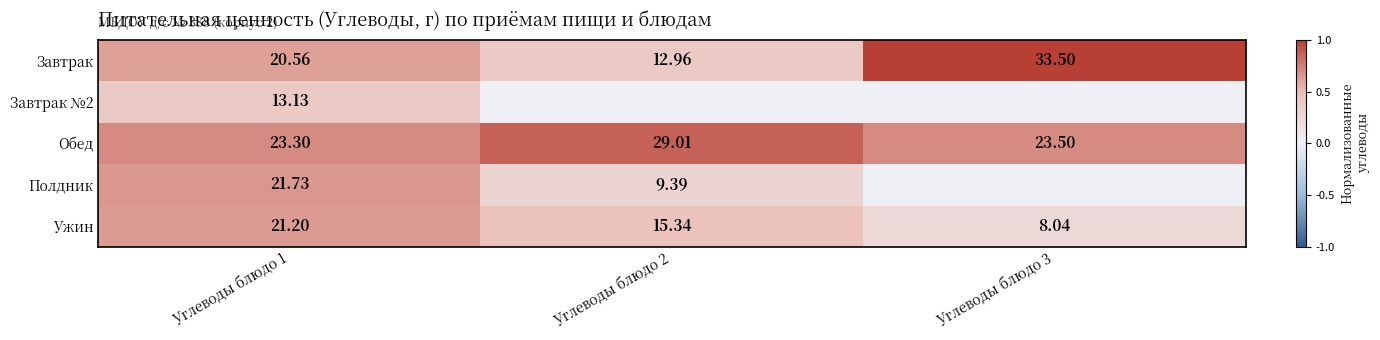

Is the value of Обед at Углеводы блюдо 2 greater than the value of Завтрак at Углеводы блюдо 2?

Yes